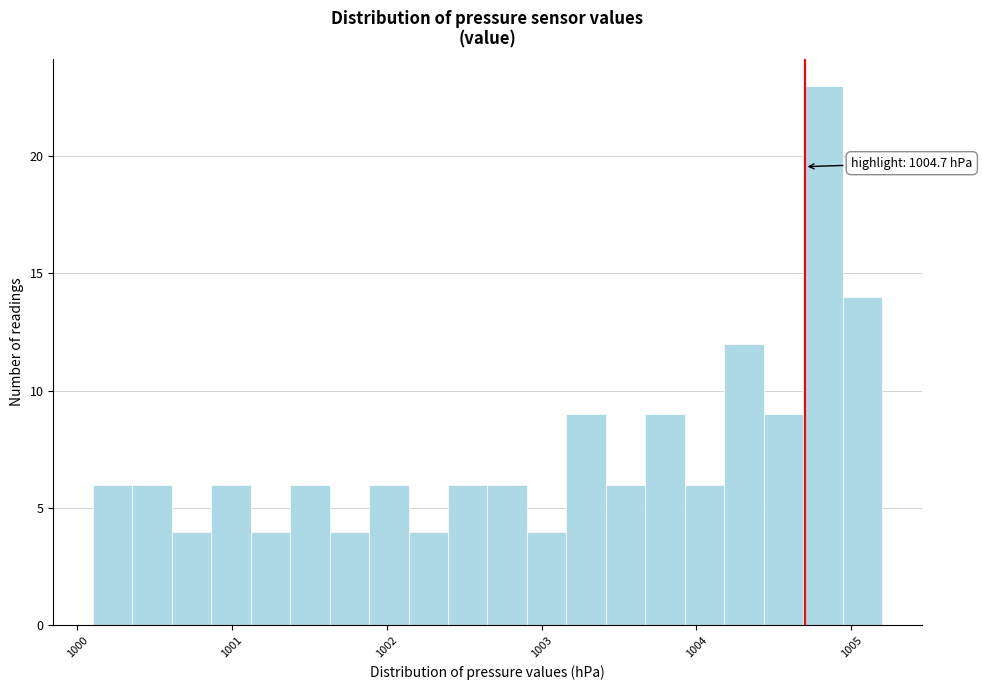

Around what value on the x-axis is the tallest bar? Give the approximate position of its centre, as read against the axis.

1004.8